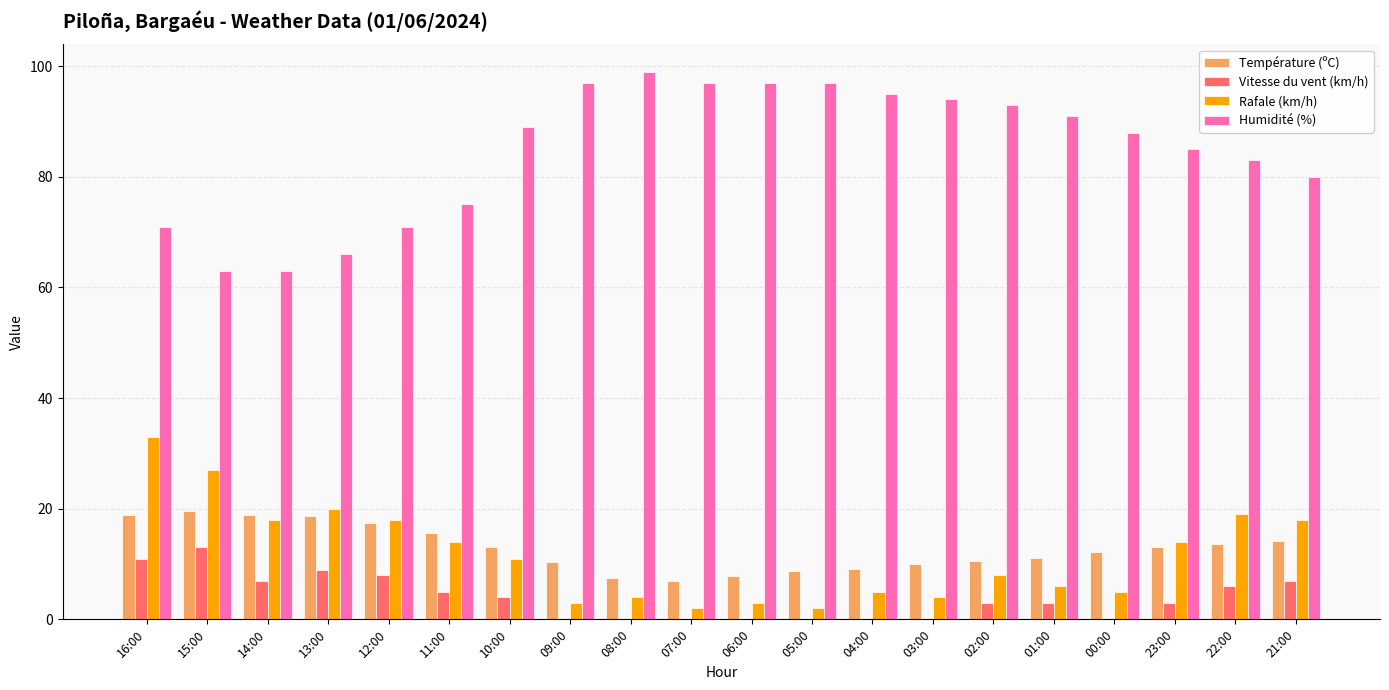

Where is Humidité (%) nearest to the value 81?

21:00